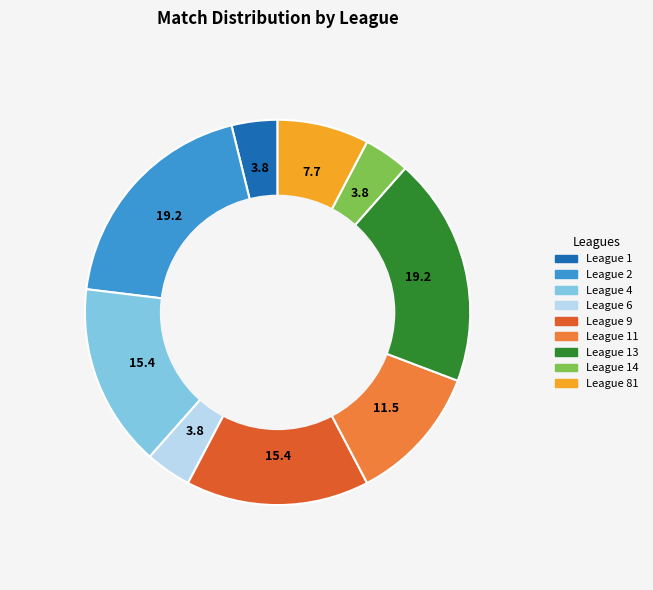

Is it true that League 9 is 30% of the pie?

False